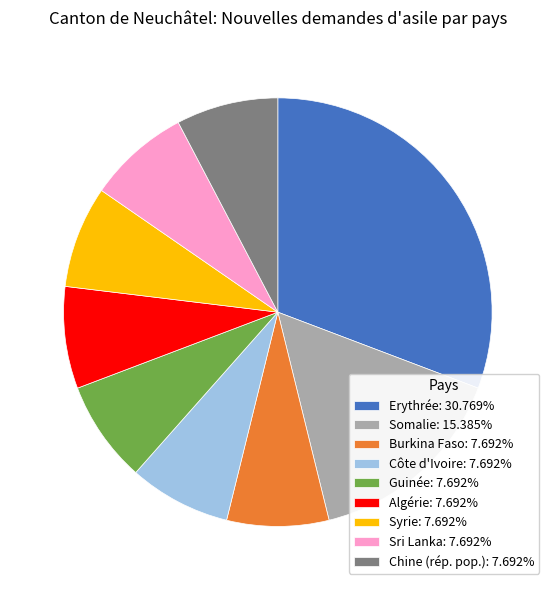

Does Algérie: 7.692% account for over 50% of the chart?

No